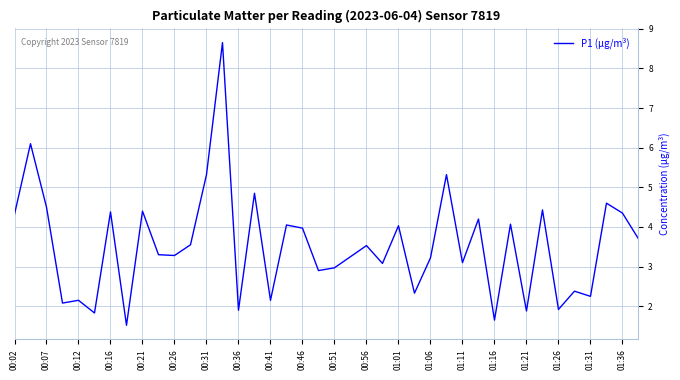

What is the greatest value displayed?

8.7